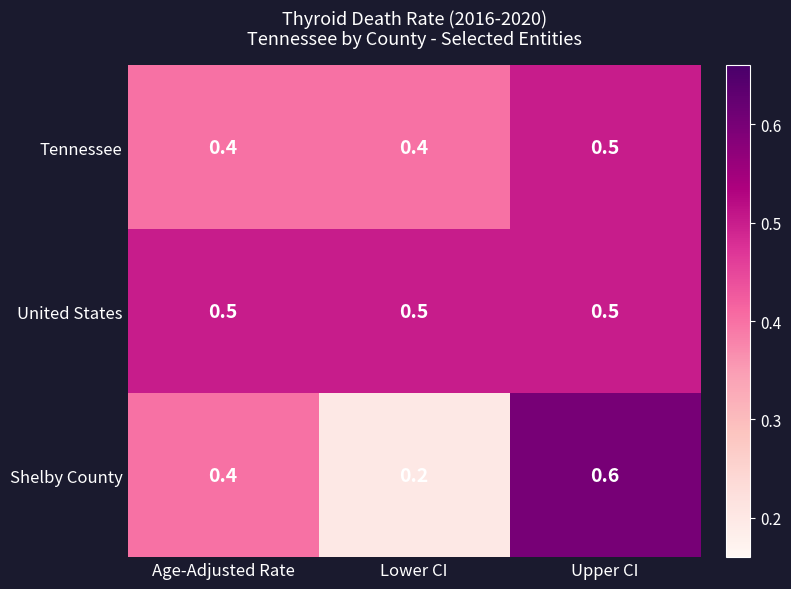

Where is Shelby County nearest to the value 0?

Lower CI